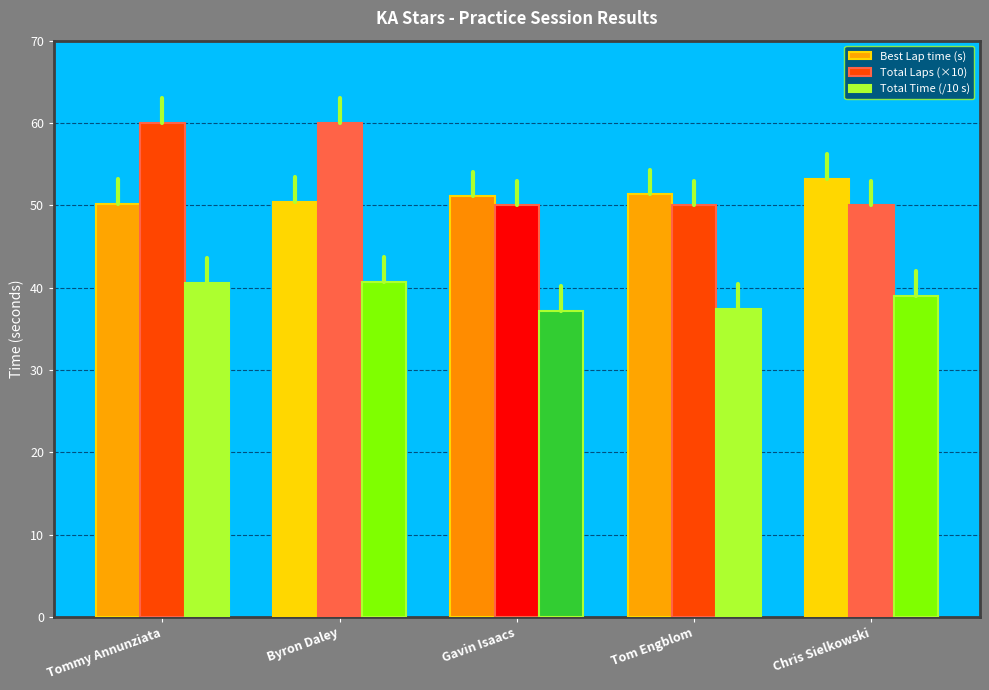

What is the total value across all series at Gavin Isaacs?

138.3